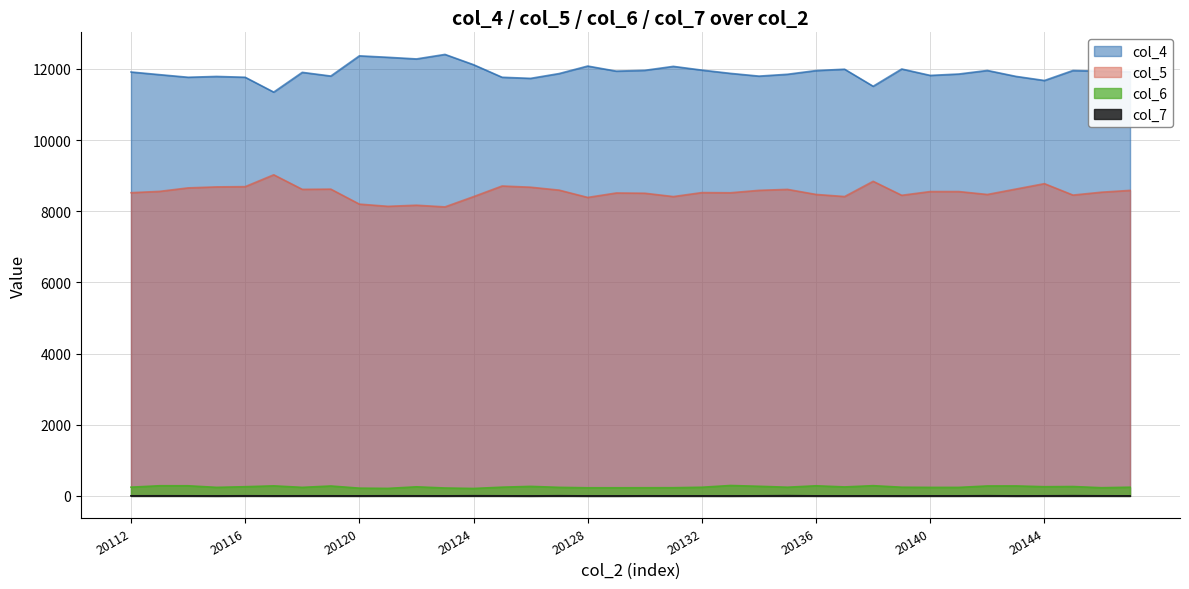

True or false: col_6 has a value of 442 at 20117.

False